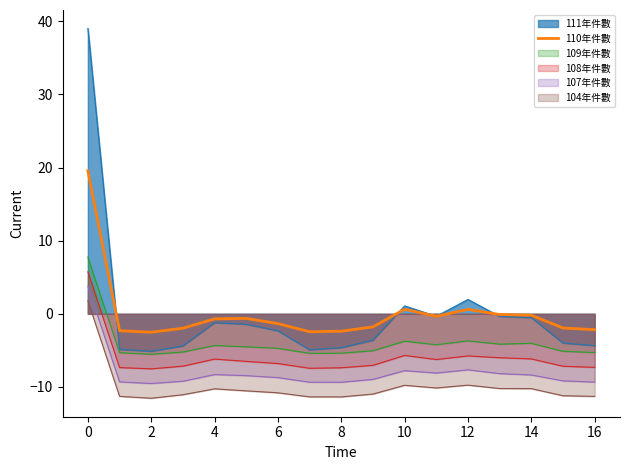

True or false: there are more than 2 points higher than both neighbors.

True